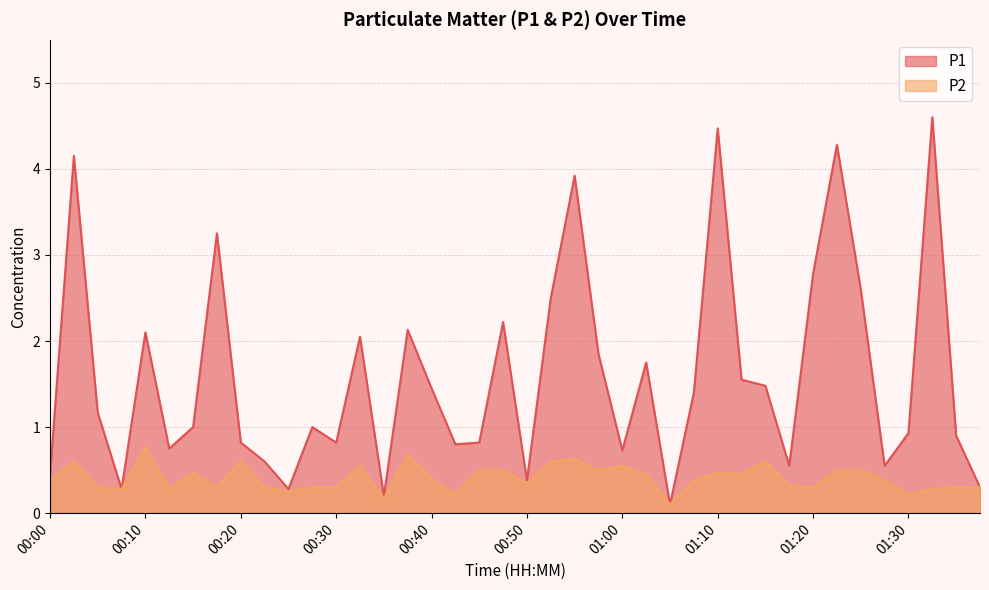

Reading right to left, extract all data points from this chart.

P1: 0.3	0.9	4.6	0.9	0.6	2.6	4.3	2.8	0.6	1.5	1.6	4.5	1.4	0.1	1.8	0.7	1.9	3.9	2.5	0.4	2.2	0.8	0.8	1.4	2.1	0.2	2.0	0.8	1.0	0.3	0.6	0.8	3.2	1.0	0.8	2.1	0.3	1.2	4.2	0.5
P2: 0.3	0.3	0.3	0.2	0.4	0.5	0.5	0.3	0.3	0.6	0.5	0.5	0.4	0.1	0.5	0.6	0.5	0.6	0.6	0.3	0.5	0.5	0.2	0.4	0.7	0.2	0.6	0.3	0.3	0.2	0.3	0.6	0.3	0.5	0.3	0.8	0.3	0.3	0.6	0.4